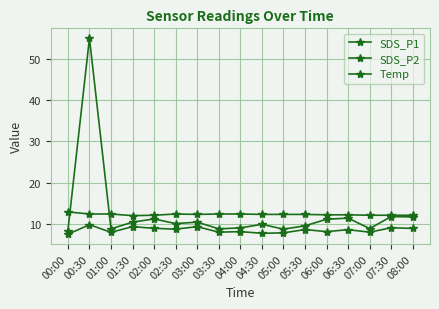

How many lines are shown in the chart?

3